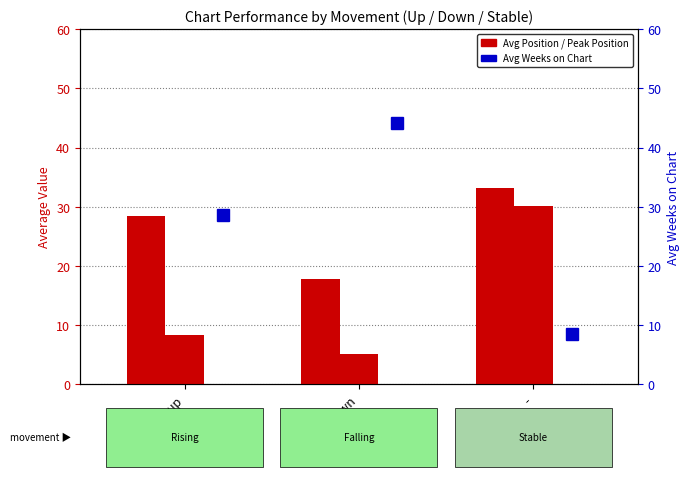

Which series changed the most between down and -?

Avg Weeks on Chart